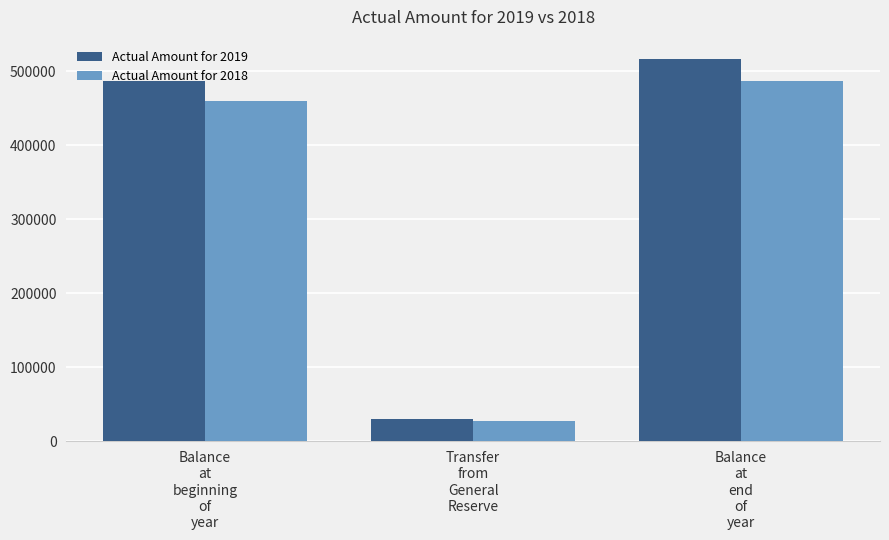

What is the label of the 1st bar from the left?

Balance
at
beginning
of
year